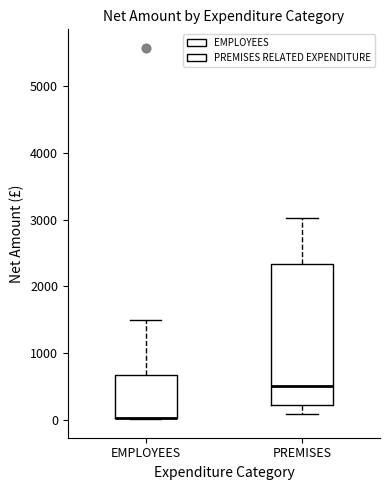

Comparing the boxes themselves (not the whiskers), which one is the tallest?

PREMISES